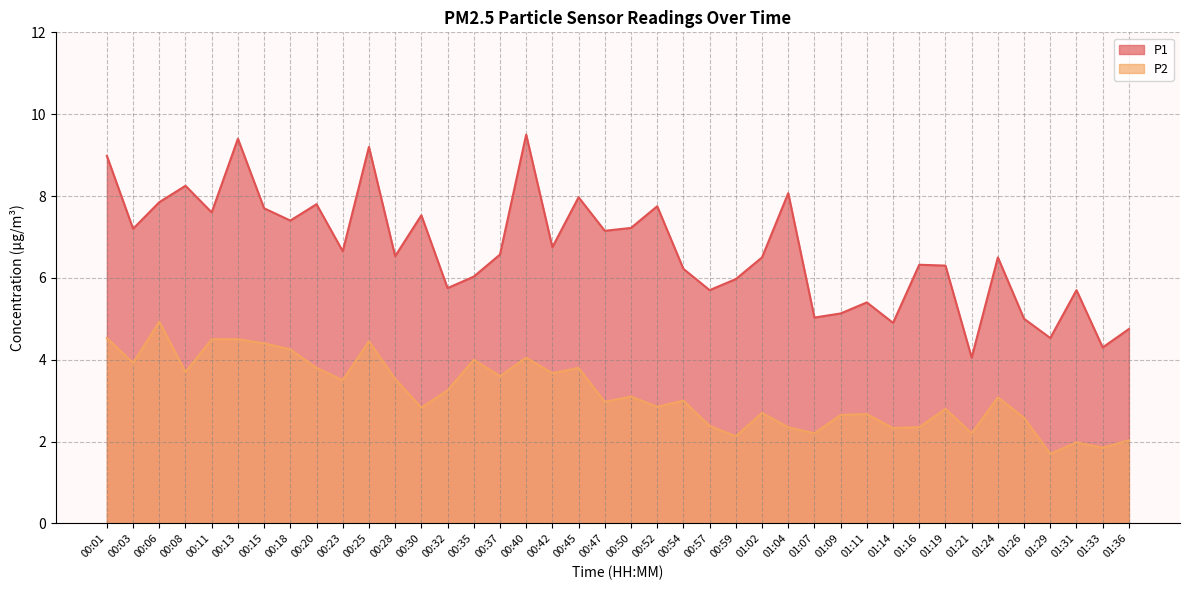

What is the total value across all series at 00:23?

10.2